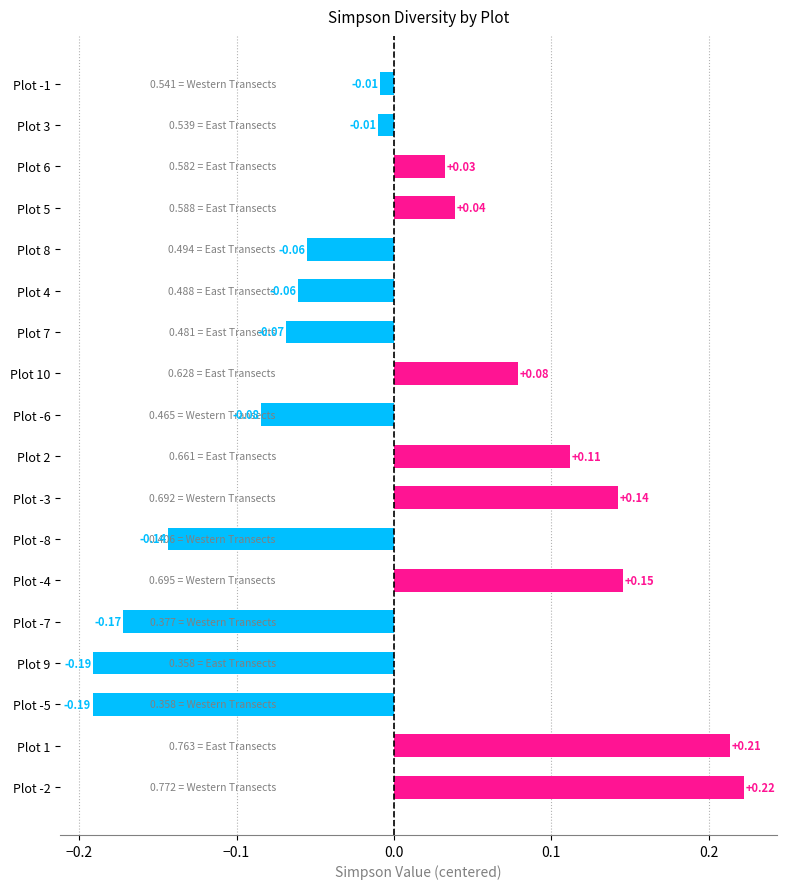

Between Plot 1 and Plot 8, which is larger?

Plot 1